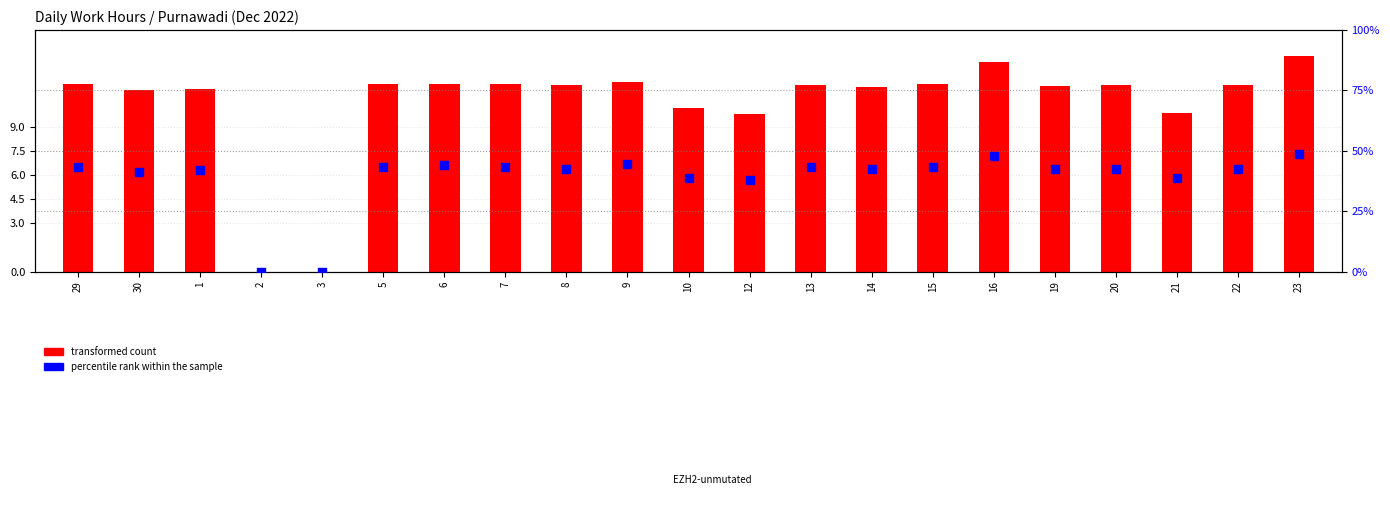

Is the value of transformed count at 12 greater than the value of percentile rank within the sample at 7?

No